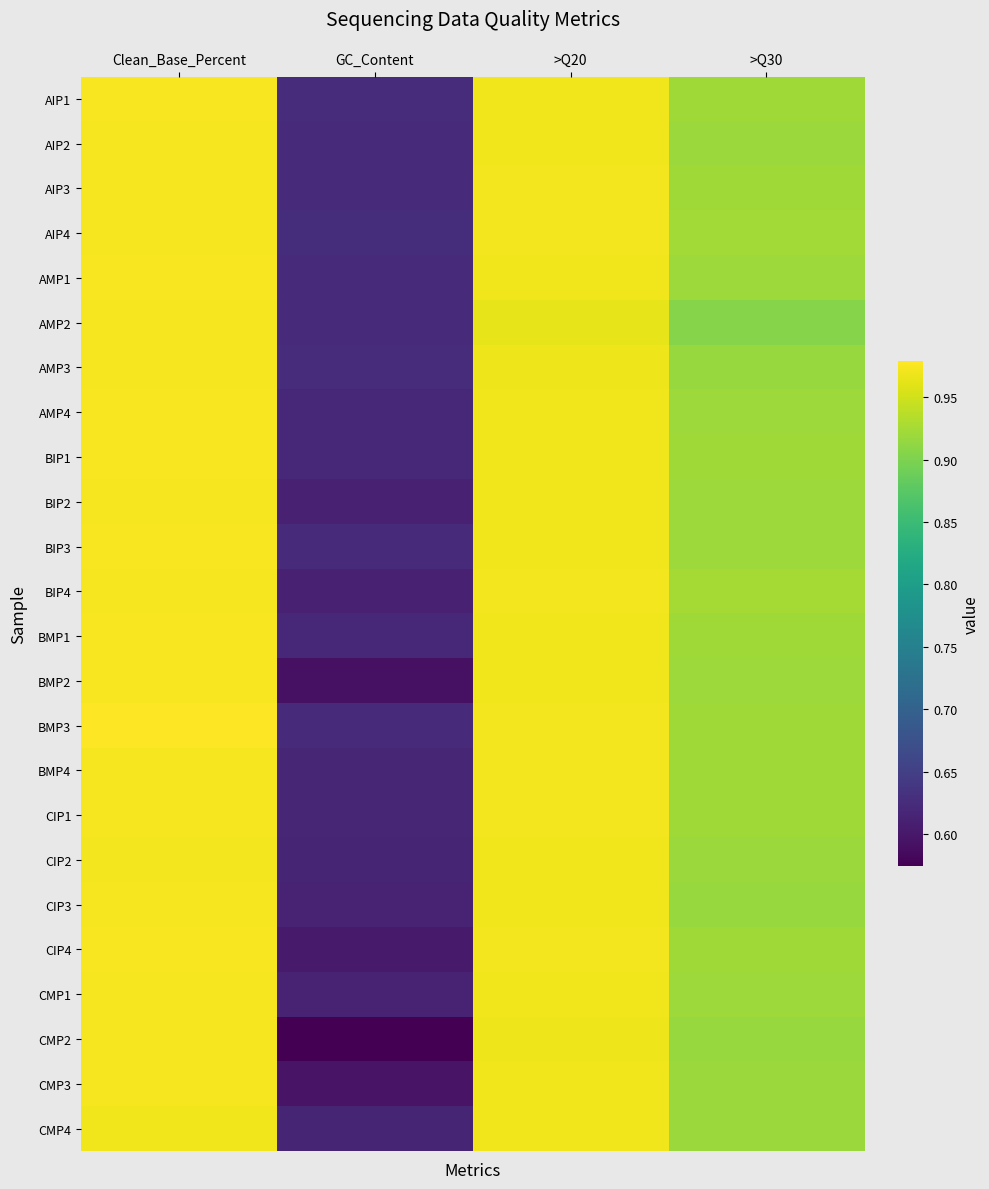

Which category has the highest value across all series?

Clean_Base_Percent